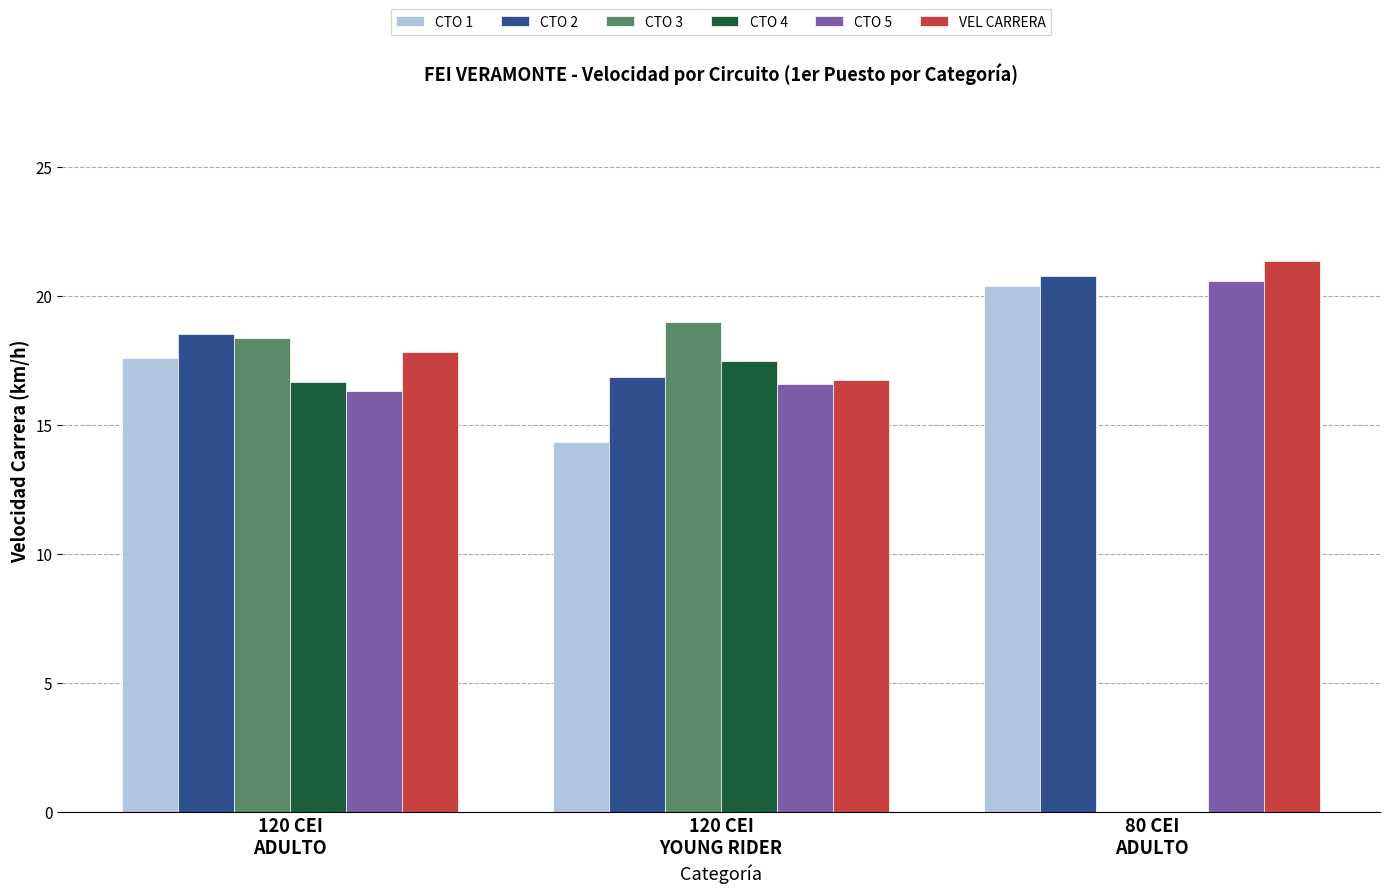

Reading right to left, what are all the values shown in this chart?

CTO 1: 80 CEI
ADULTO=20.4	120 CEI
YOUNG RIDER=14.3	120 CEI
ADULTO=17.6
CTO 2: 80 CEI
ADULTO=20.8	120 CEI
YOUNG RIDER=16.8	120 CEI
ADULTO=18.5
CTO 3: 80 CEI
ADULTO=0.0	120 CEI
YOUNG RIDER=19.0	120 CEI
ADULTO=18.3
CTO 4: 80 CEI
ADULTO=0.0	120 CEI
YOUNG RIDER=17.5	120 CEI
ADULTO=16.6
CTO 5: 80 CEI
ADULTO=20.6	120 CEI
YOUNG RIDER=16.6	120 CEI
ADULTO=16.3
VEL CARRERA: 80 CEI
ADULTO=21.4	120 CEI
YOUNG RIDER=16.7	120 CEI
ADULTO=17.8